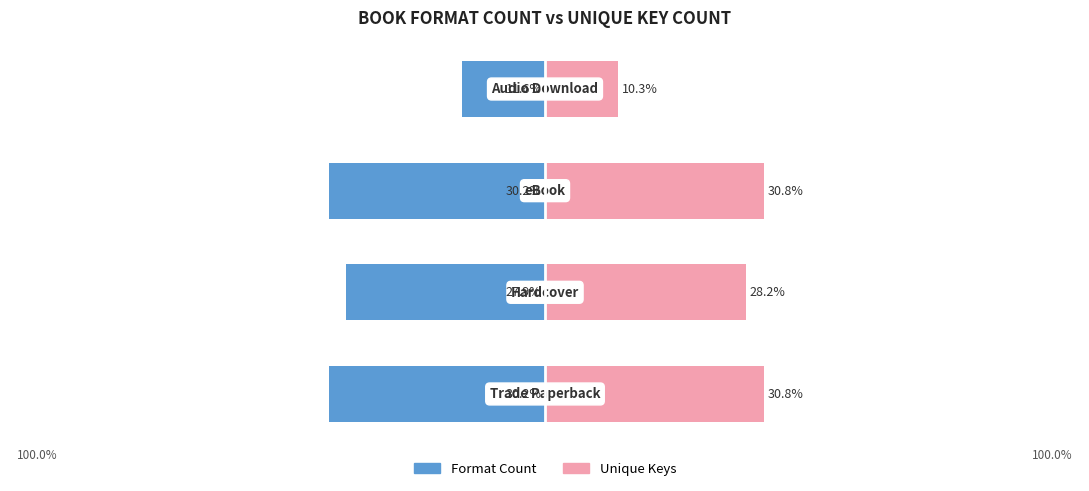

The value of Format Count at −80 is -30.2. True or false?

True